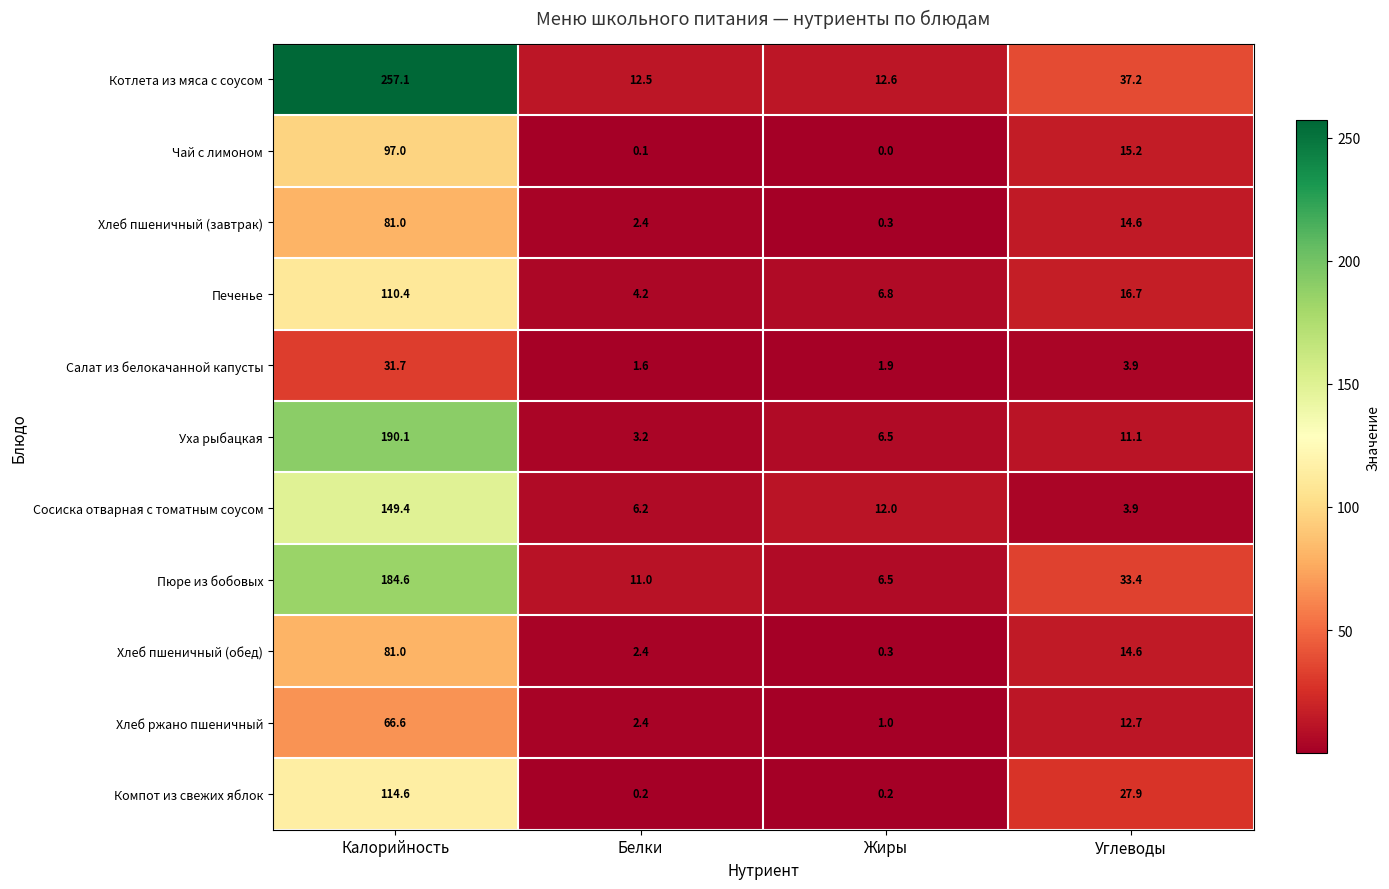

Which series has the largest total across all categories?

Котлета из мяса с соусом